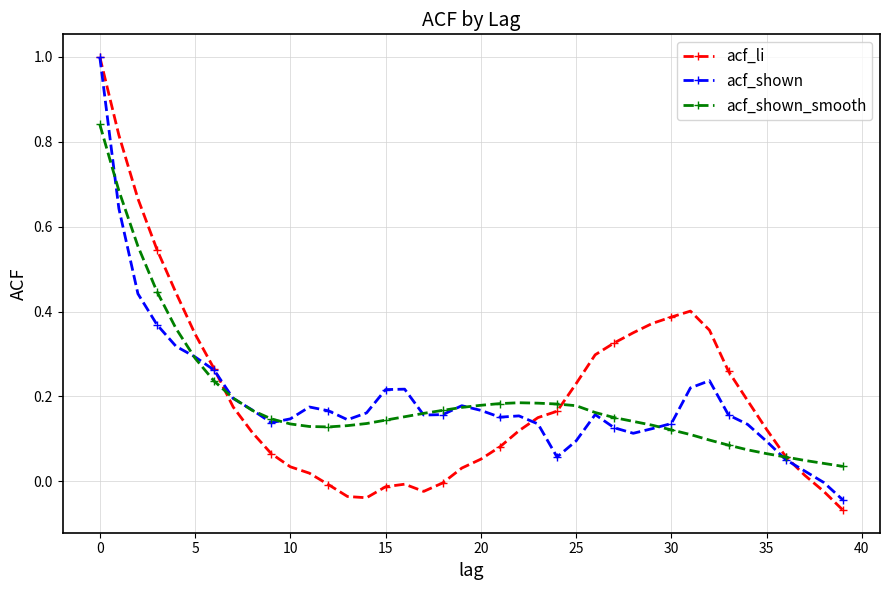

At how many categories does at least one series exceed 0?

40